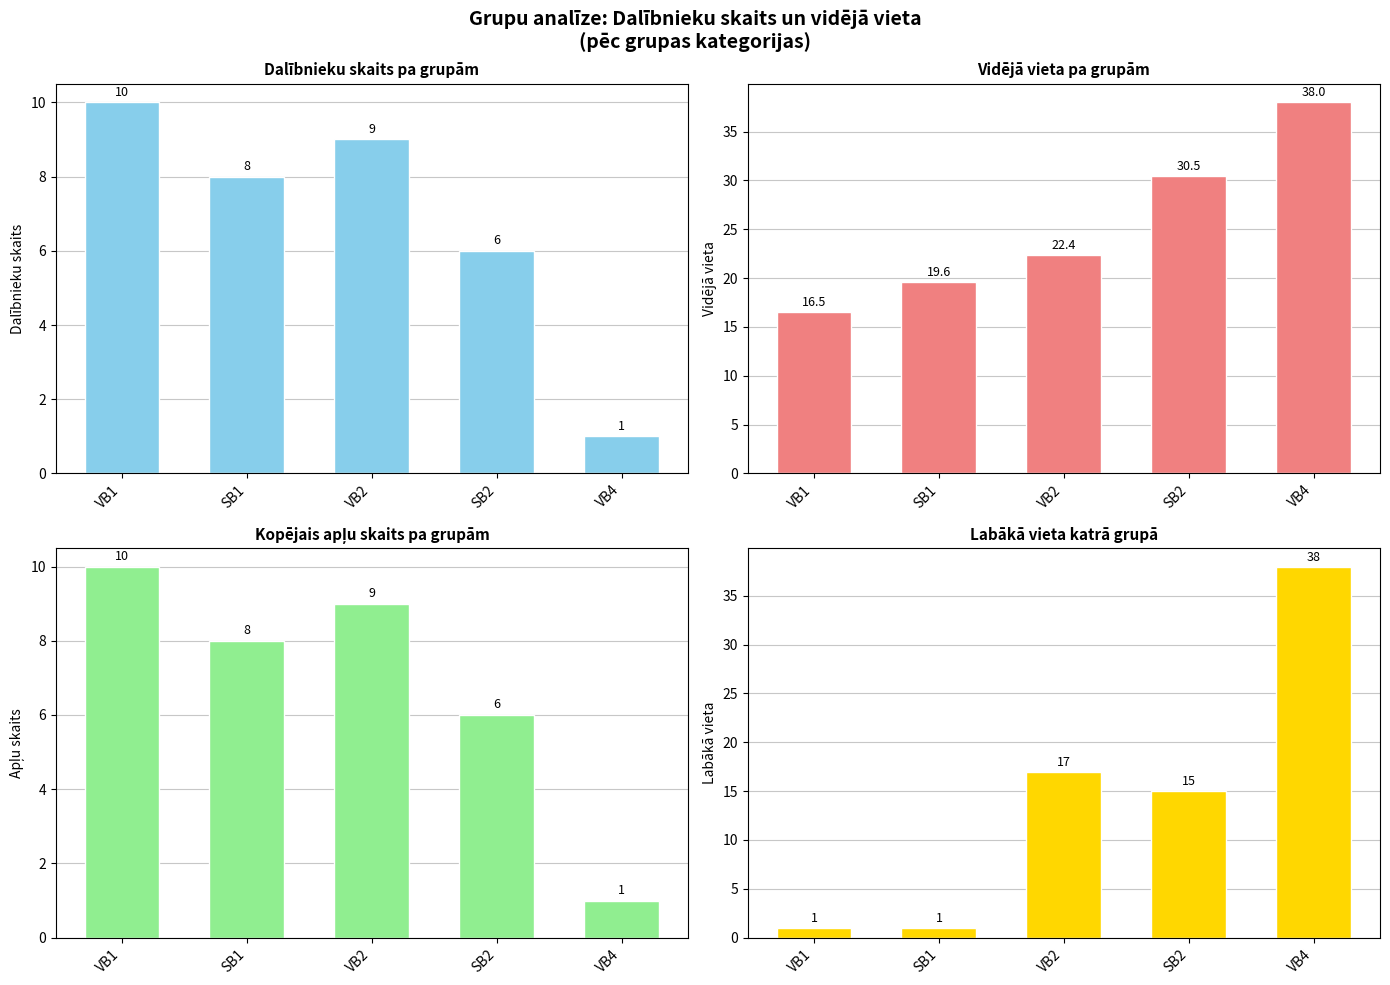

What is the highest value of the Labākā vieta series?

38.0